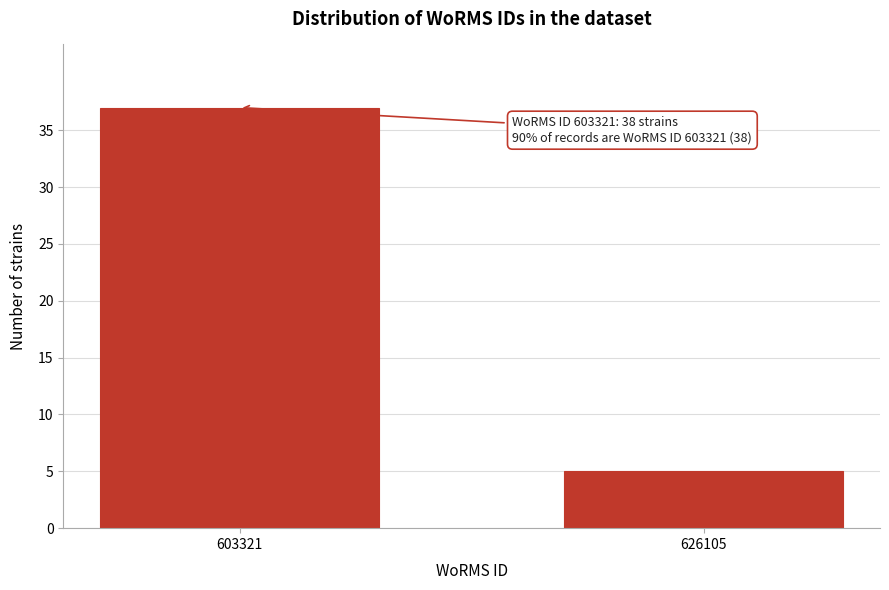

Reading left to right, transcribe all the data shown in this chart.

37	5